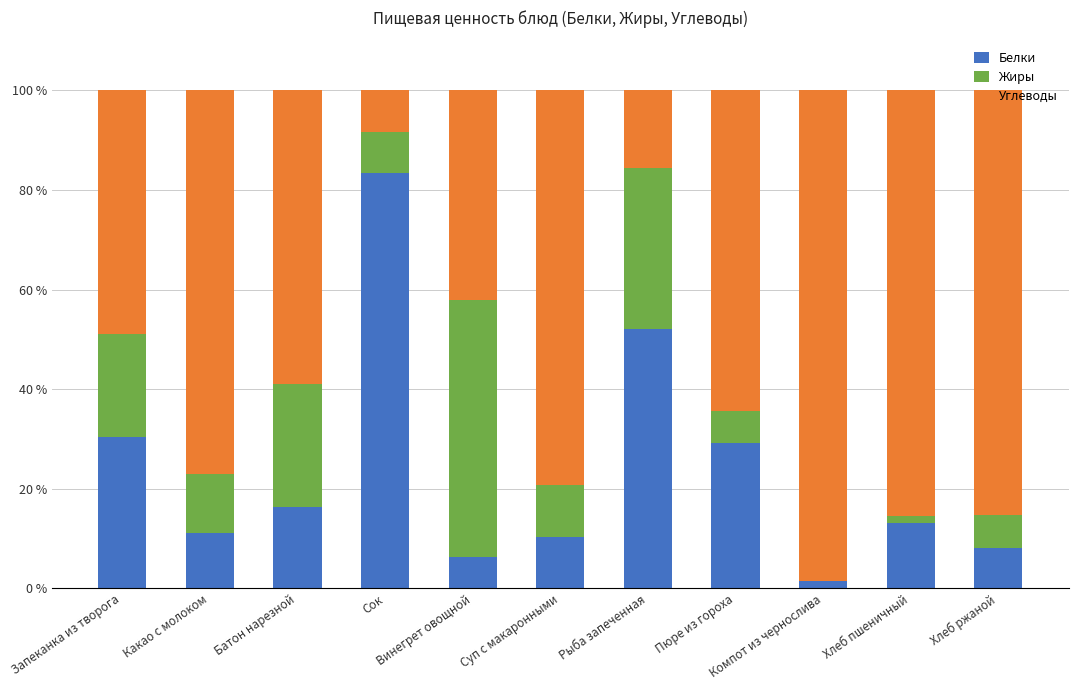

Between Компот из чернослива and Хлеб ржаной, which series saw the biggest shift?

Углеводы